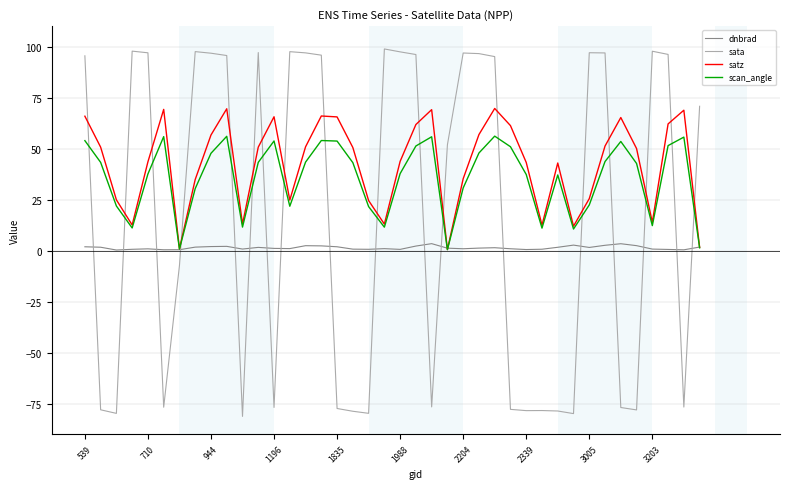

In dnbrad, how many points are lower than both neighbors (excluding endpoints)?

10